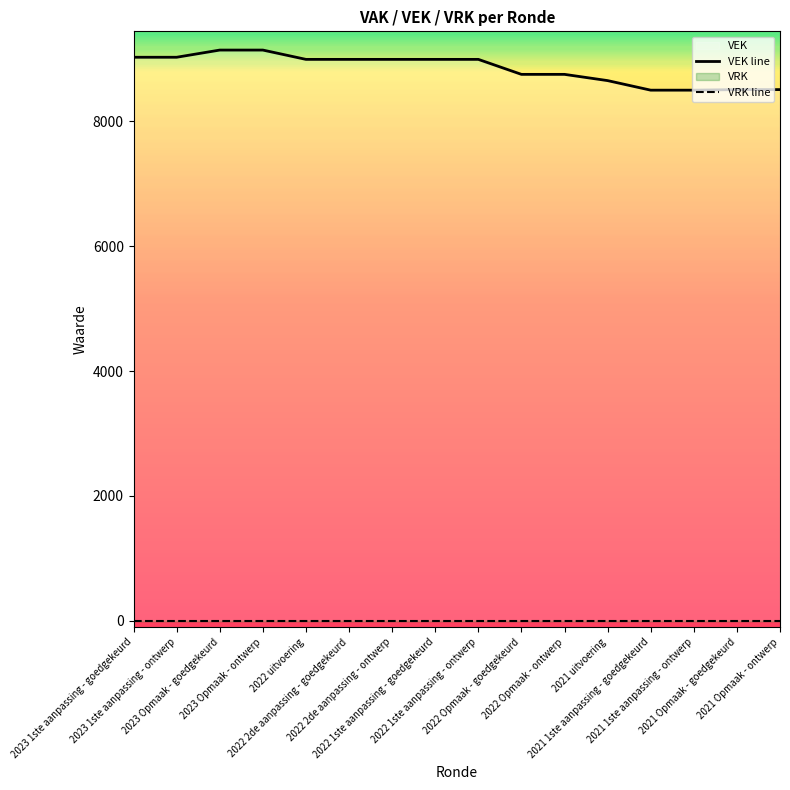

The value of VEK line at 2023 Opmaak - goedgekeurd is 12403. True or false?

False